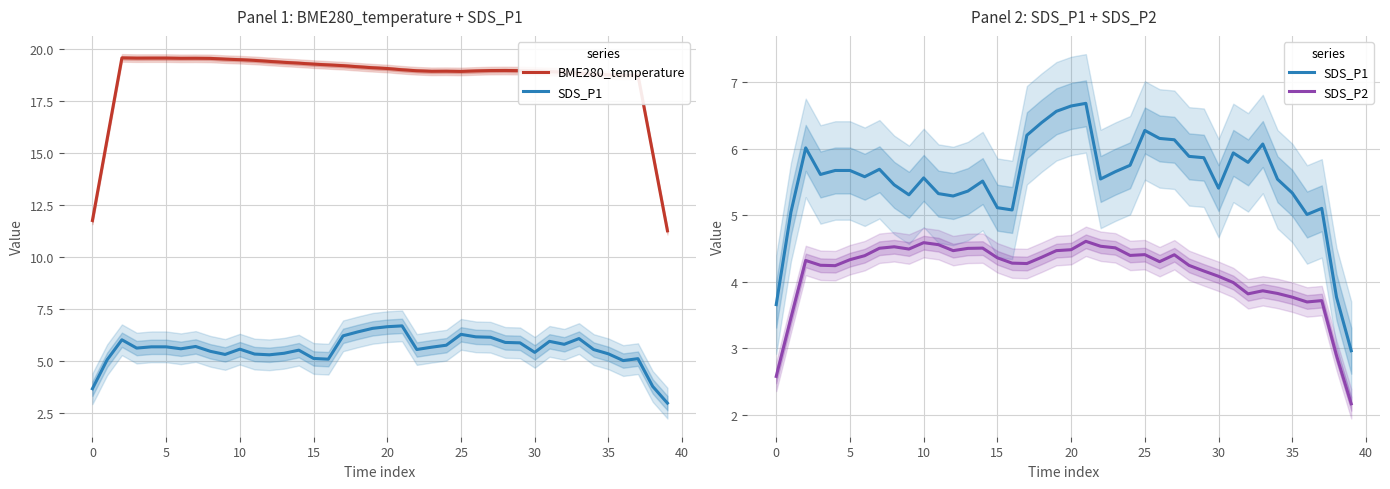

The SDS_P1 series shows 2.6 at 34. True or false?

False